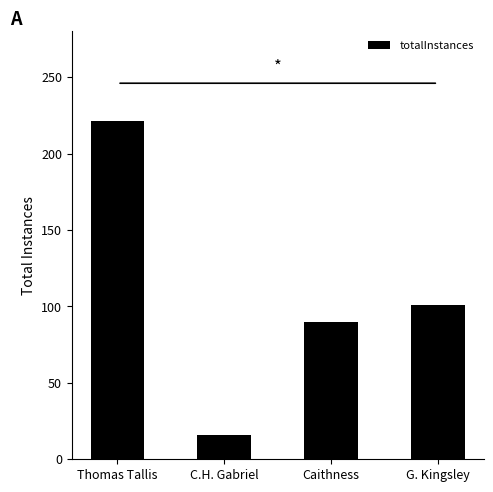

What is the label of the 2nd bar from the right?

Caithness